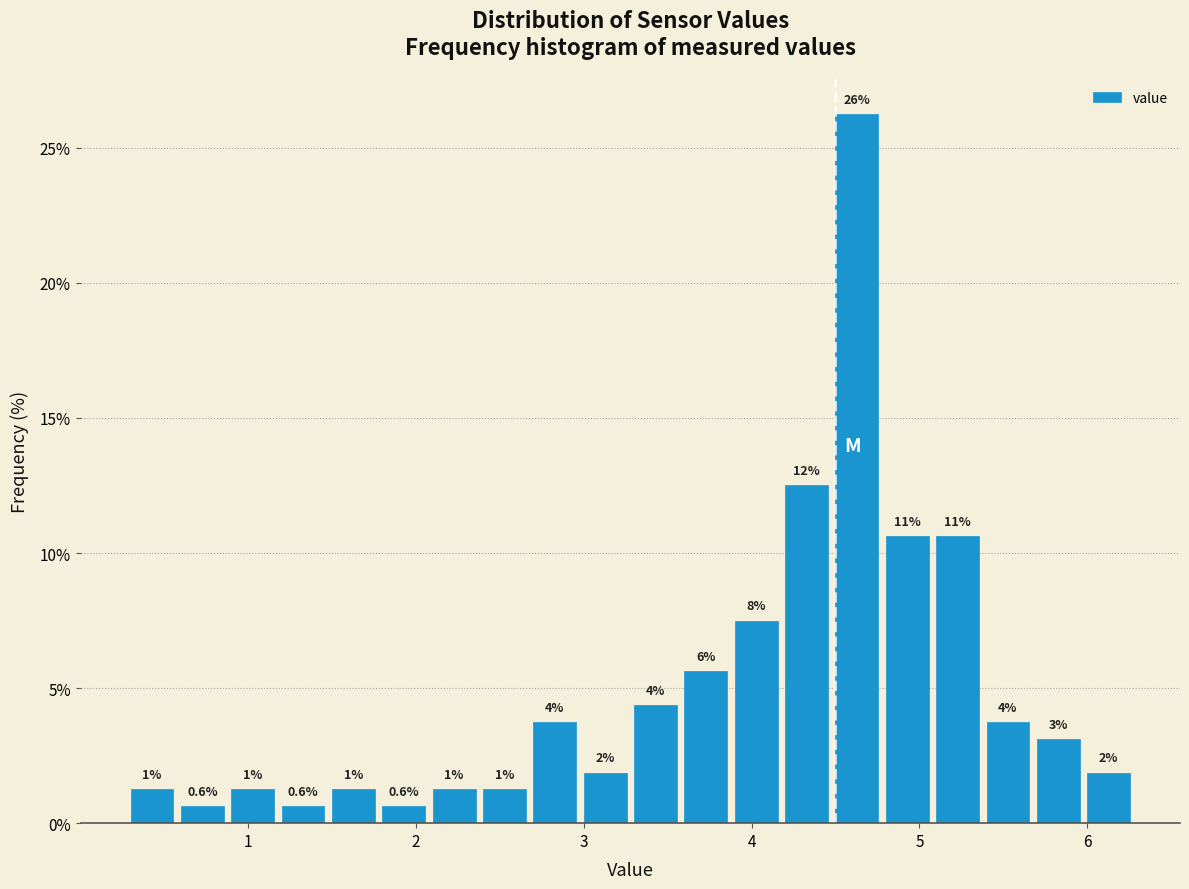

Read against the x-axis, roughly where is the centre of the tallest bar?

4.6